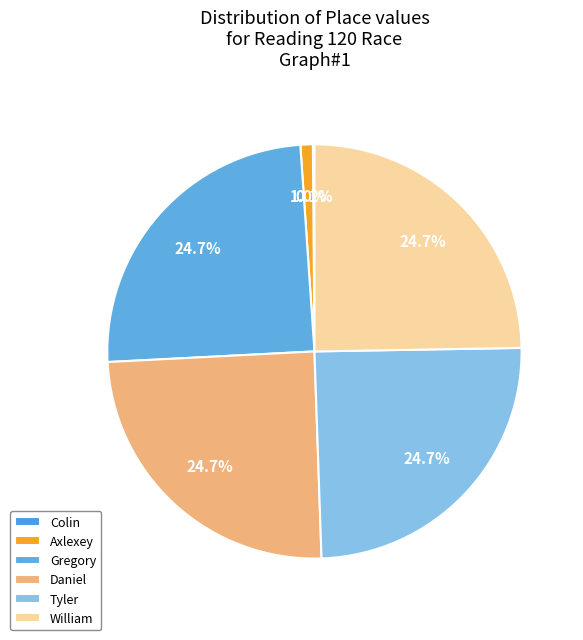

To the nearest percent, what percentage of the pie is Gregory?

25%